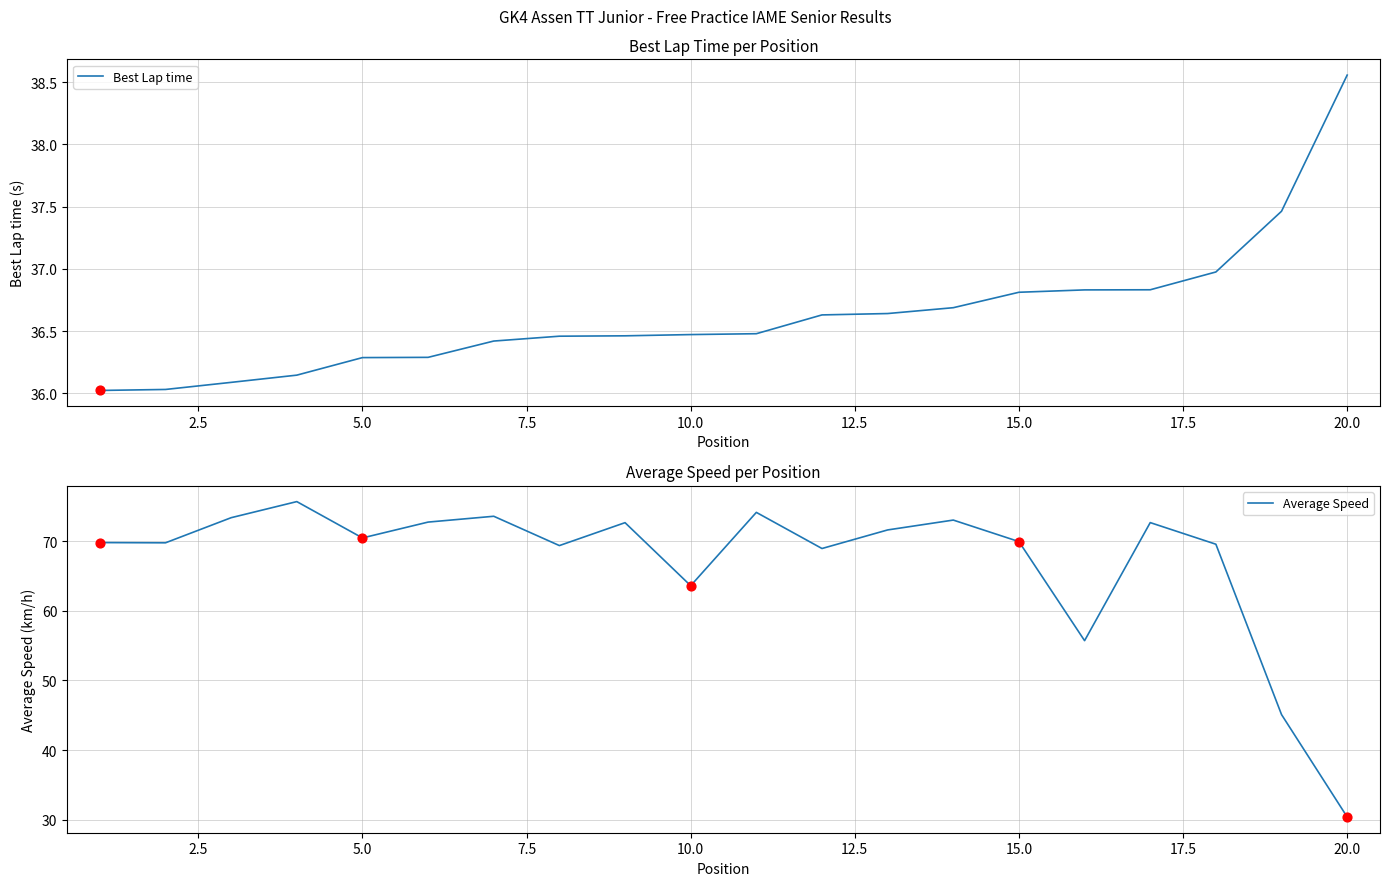

At how many categories does at least one series exceed 36?

20